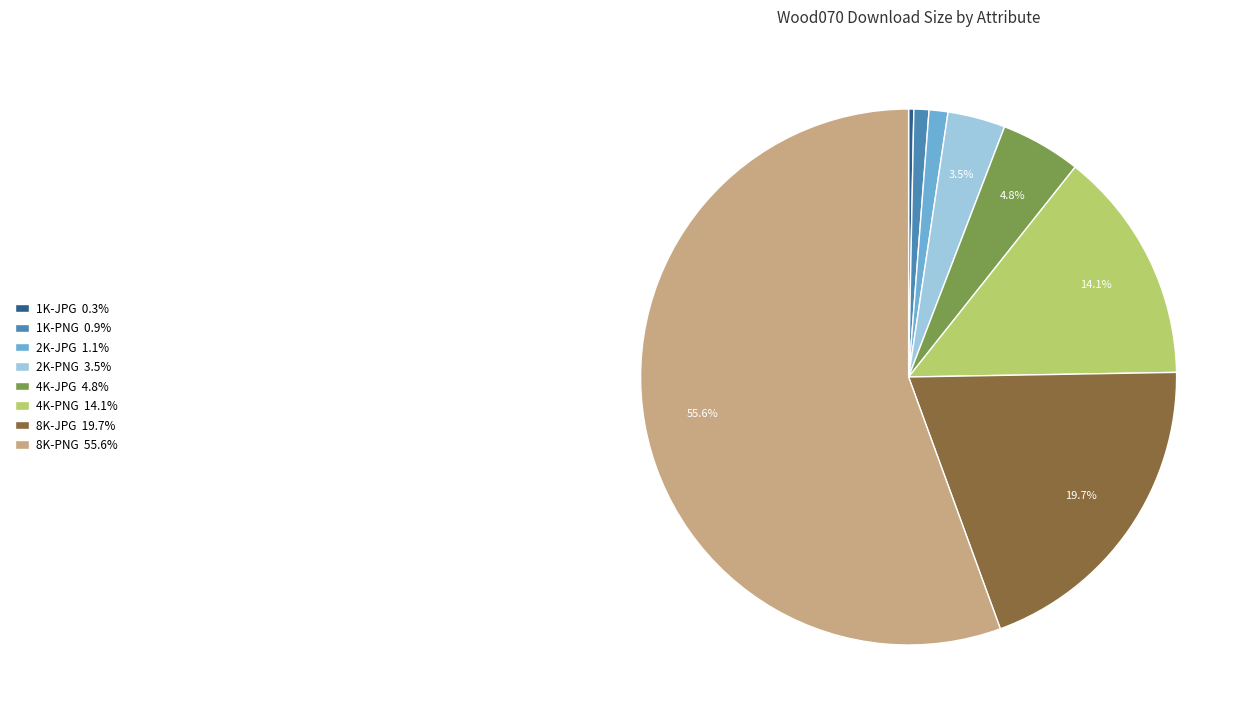

How many segments does this pie chart have?

8